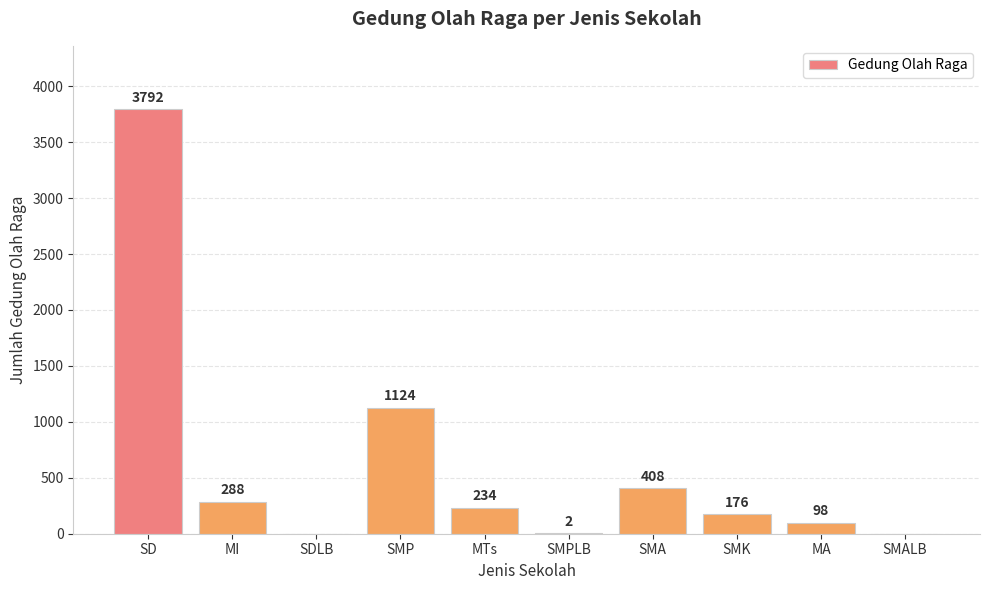

The chart shows a value of 176 at SMK. True or false?

True